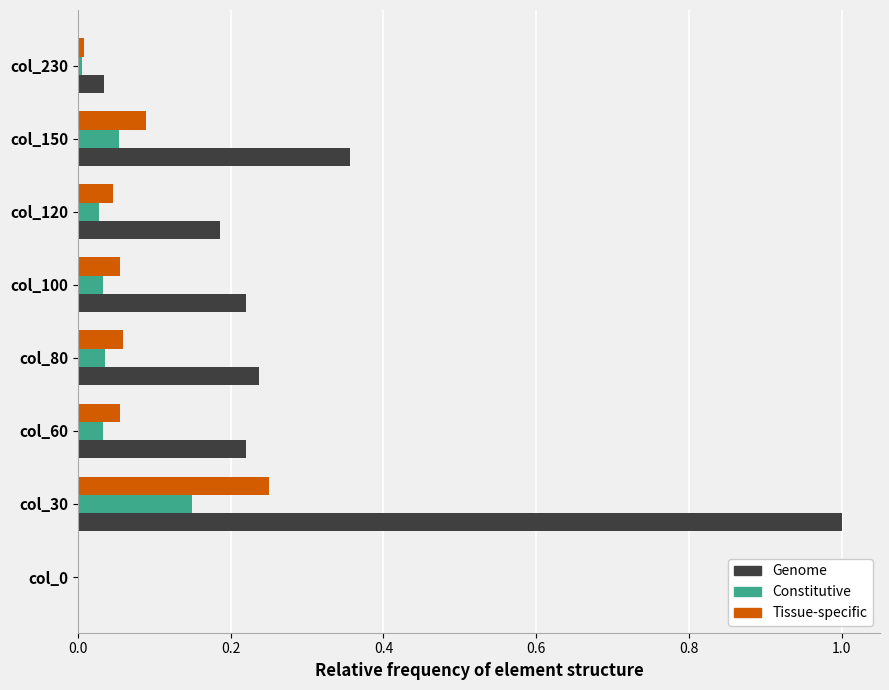

What is the maximum value shown in the chart?

1.0